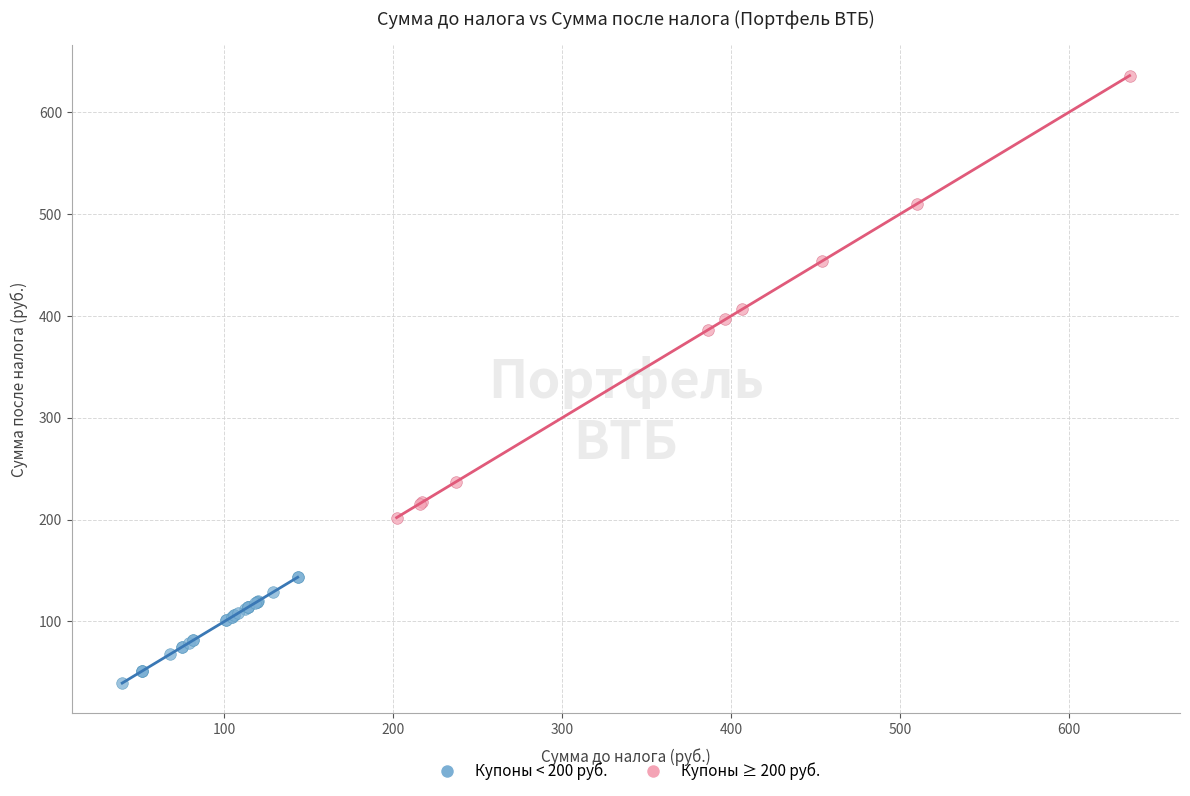

Which series contains the highest Y value?

Купоны ≥ 200 руб.